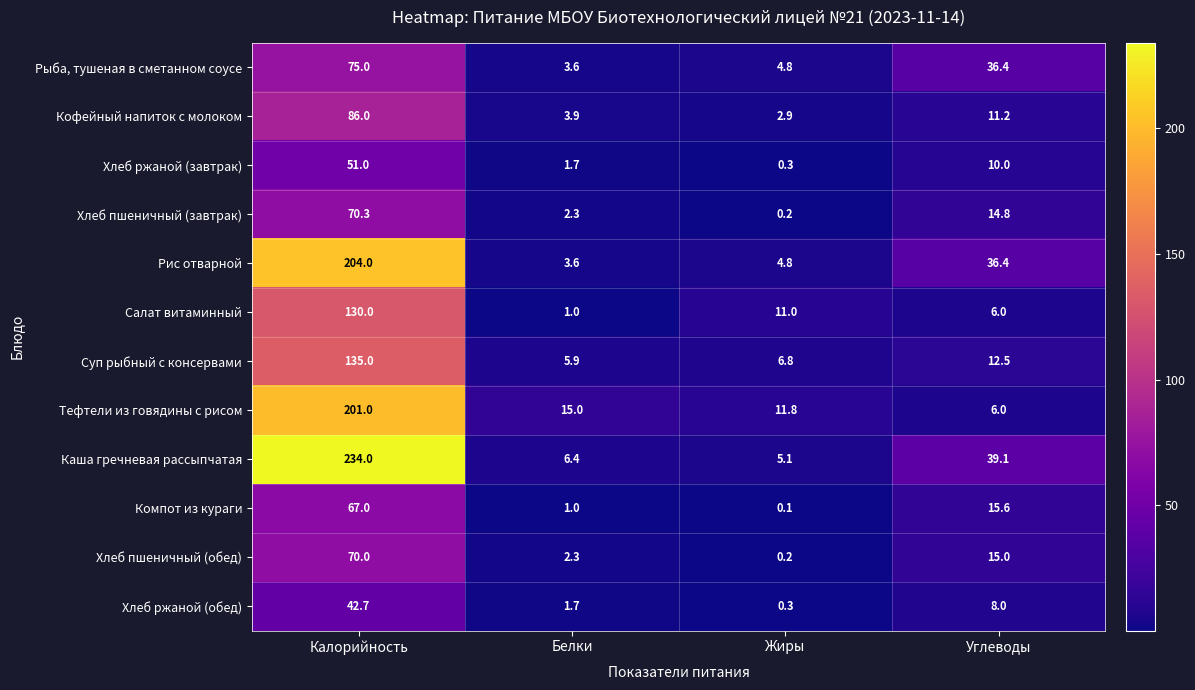

Which series has the largest total across all categories?

Каша гречневая рассыпчатая